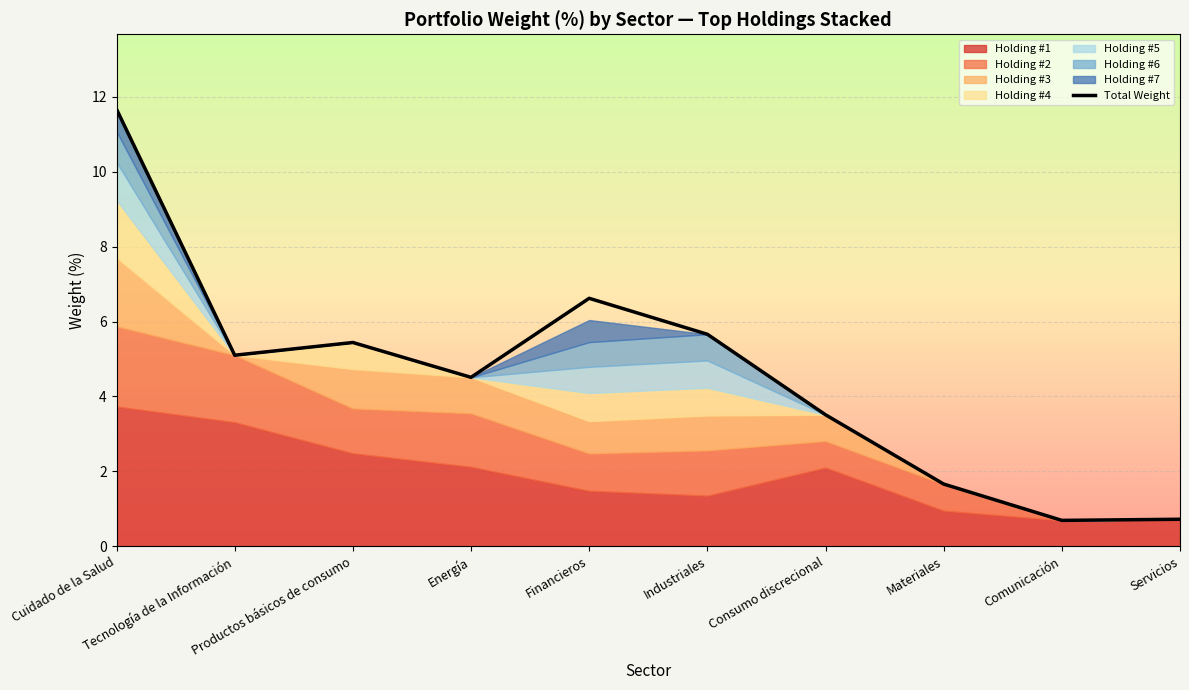

The chart shows a value of 0.6 at Materiales. True or false?

False